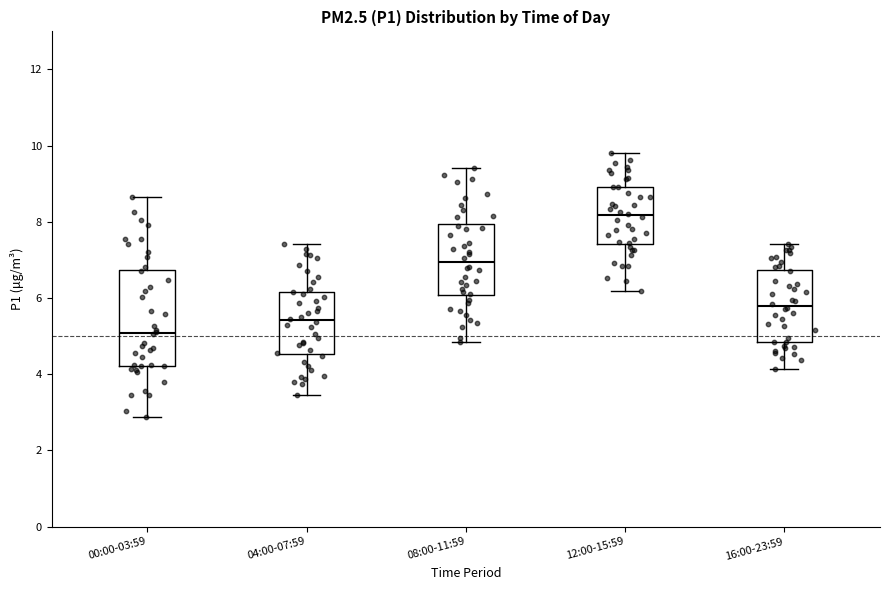

Reading left to right, transcribe this box plot: for each box, give where its median line is, the range the box spans, and where its two whiskers end, as read against the y-axis. The values are not printed on the chart, so give them approximately, as read against the axis.

00:00-03:59: median 5.0, box 4.2 to 6.8, whiskers 2.8 to 8.6
04:00-07:59: median 5.4, box 4.6 to 6.2, whiskers 3.4 to 7.4
08:00-11:59: median 7.0, box 6.0 to 8.0, whiskers 4.8 to 9.4
12:00-15:59: median 8.2, box 7.4 to 9.0, whiskers 6.2 to 9.8
16:00-23:59: median 5.8, box 4.8 to 6.8, whiskers 4.2 to 7.4